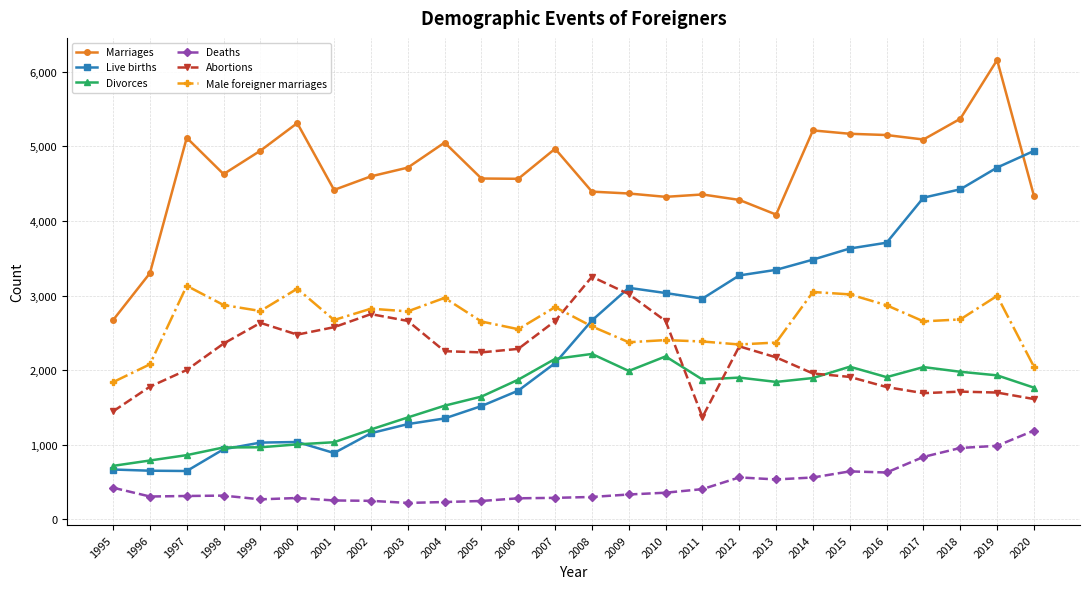

What is the value of the Abortions point at the 12th from the left?

2285